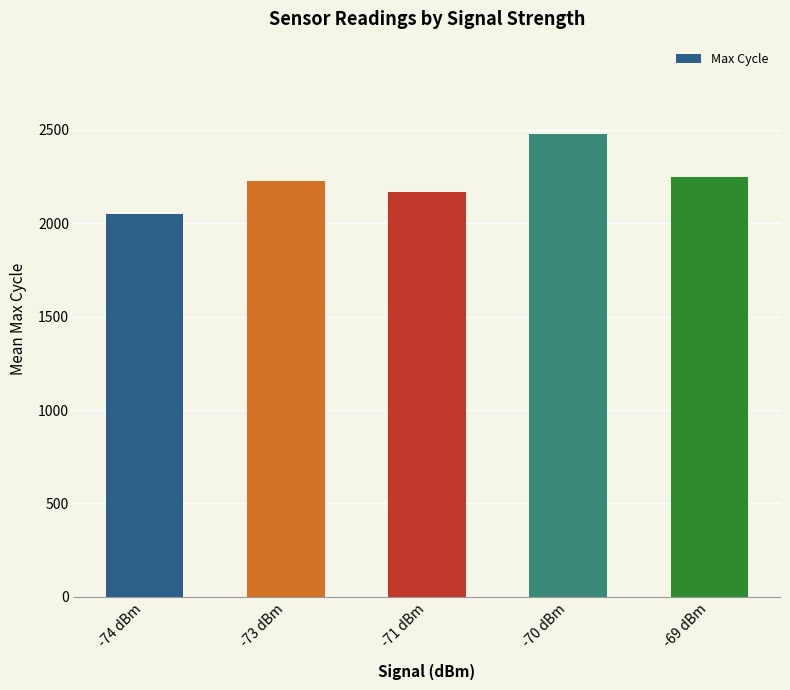

What is the ratio of the value at -69 dBm to the value at -74 dBm?

1.1